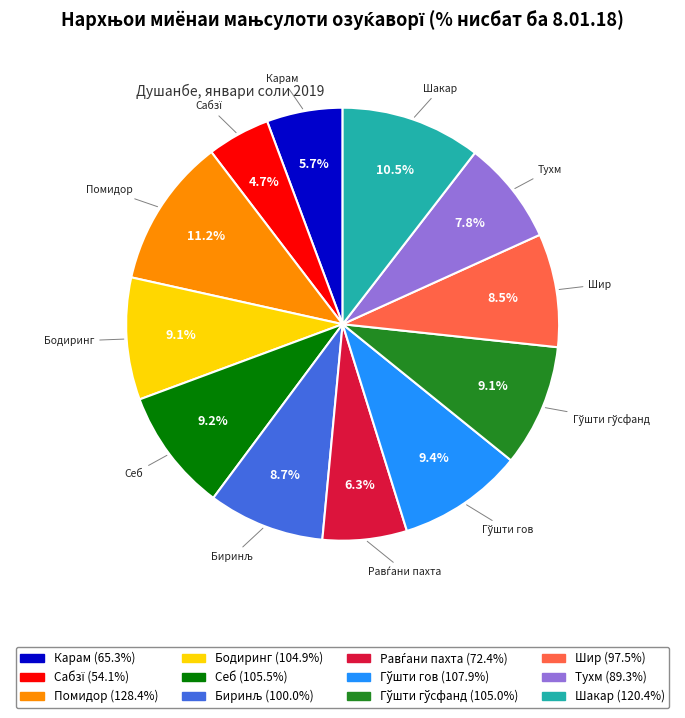

Which category has the biggest portion of the pie?

Помидор